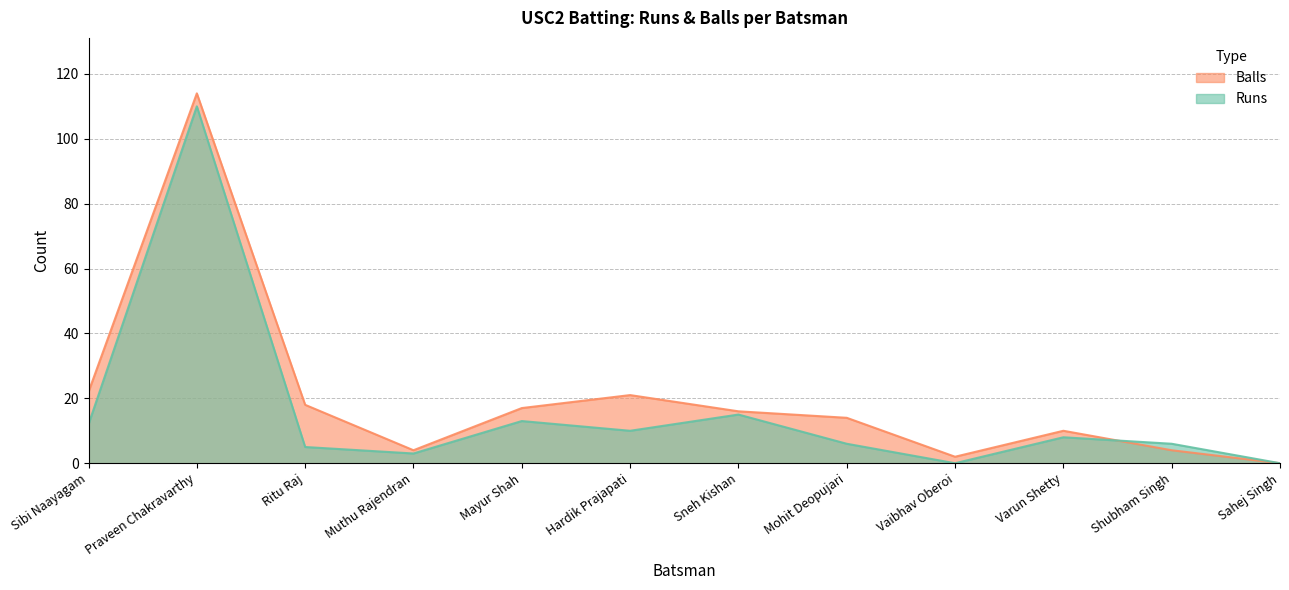

At which label is Balls closest to 57?

Sibi Naayagam